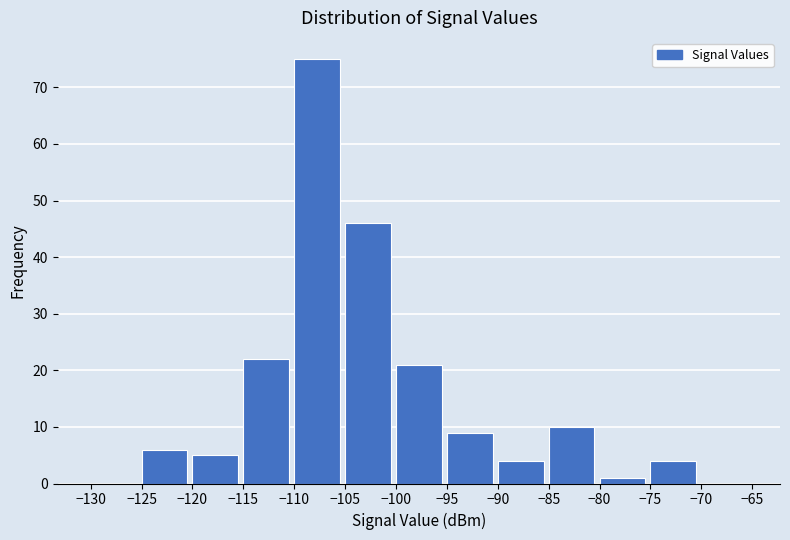

Over which range of the x-axis is the bar tallest?

-110 to -105